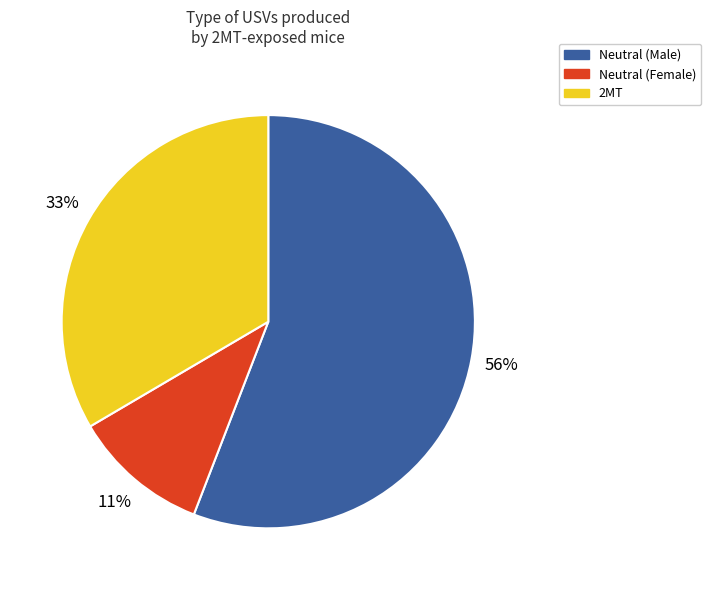

What is the smallest slice in the pie chart?

Neutral (Female)